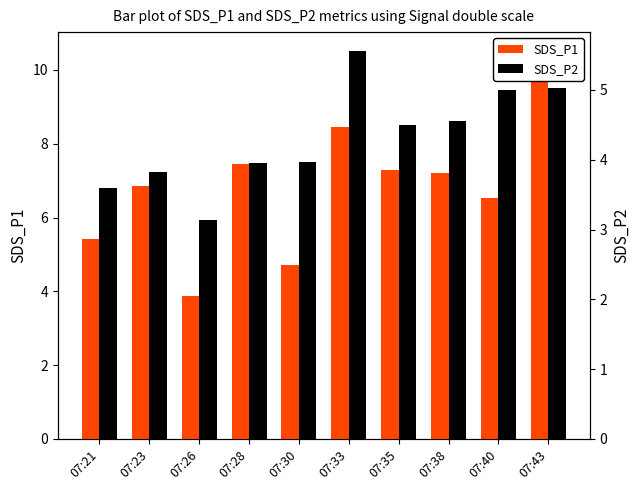

At which category is the sum across all series the highest?

07:43